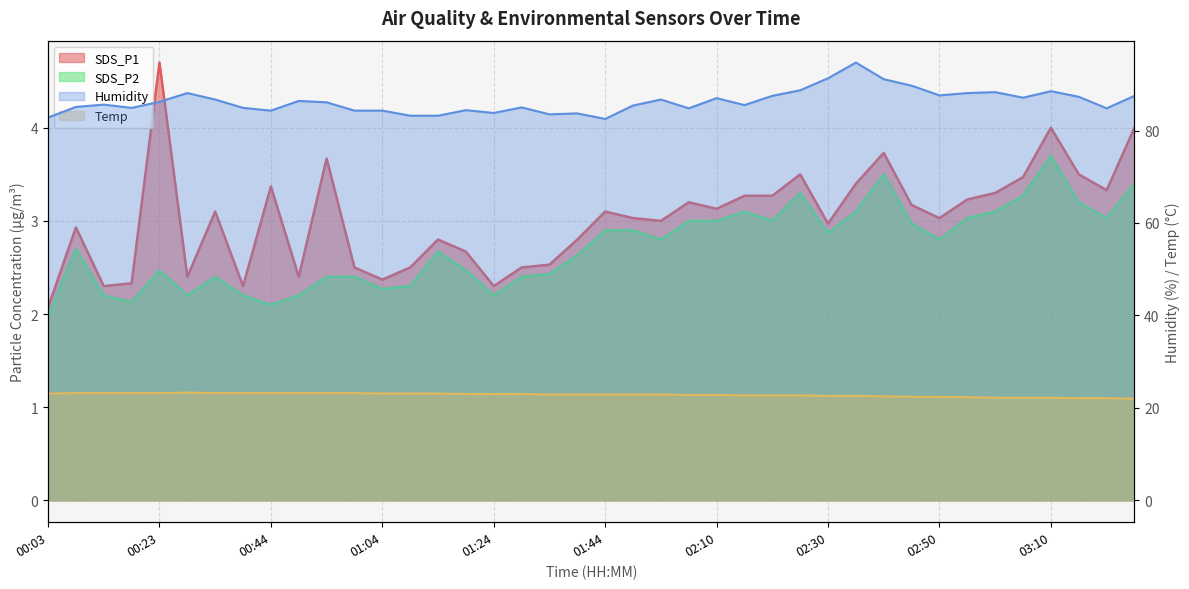

True or false: Temp and SDS_P2 intersect in this chart.

False